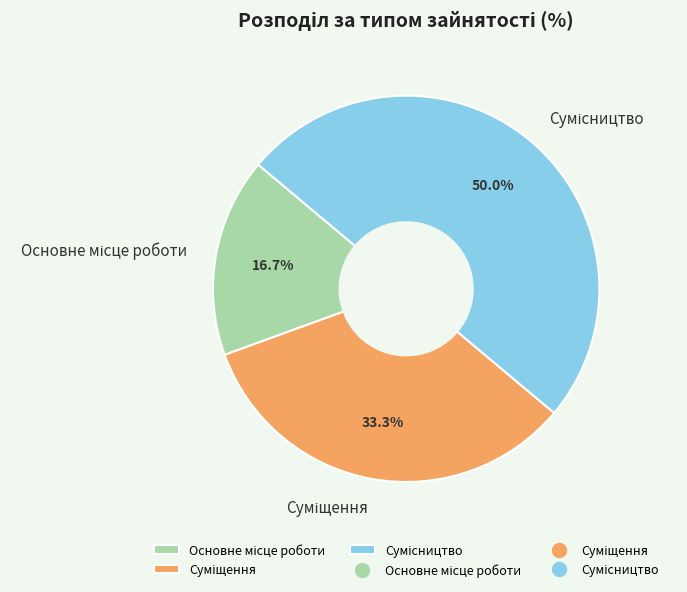

To the nearest percent, what is the combined percentage of Основне місце роботи and Сумісництво?

67%